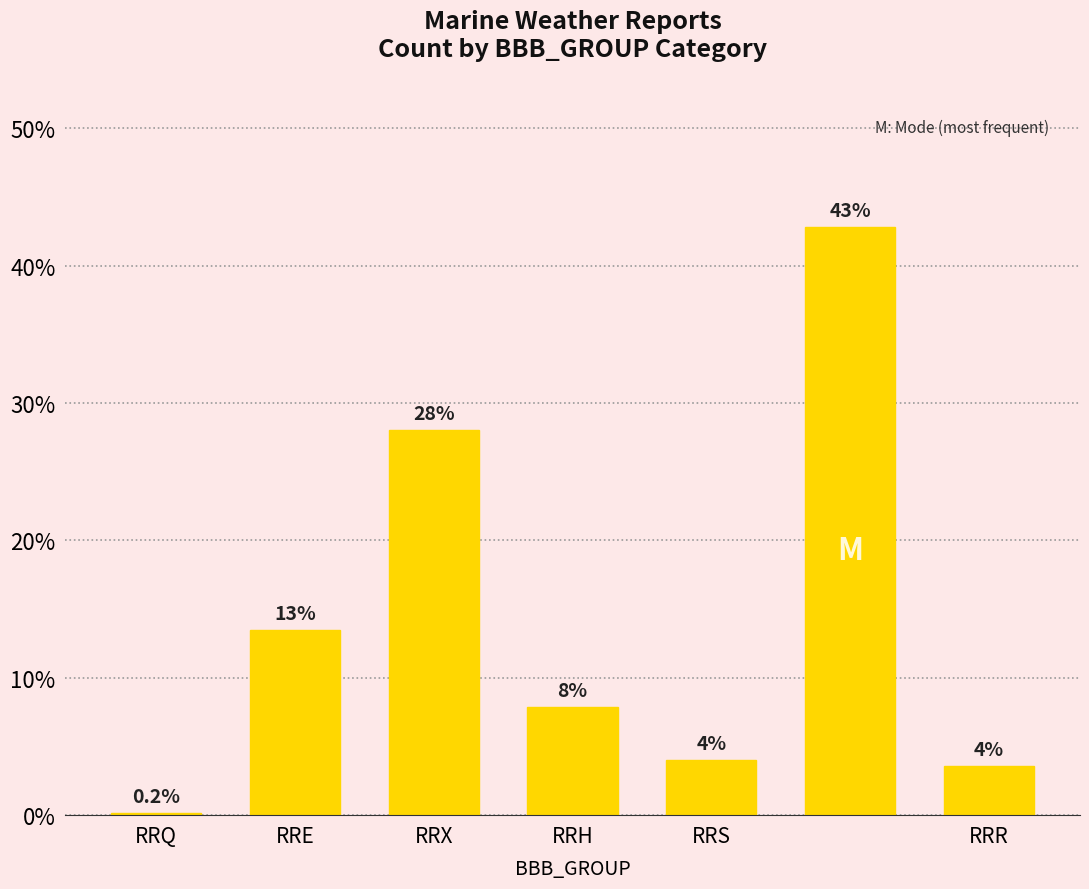

Are the bars horizontal?

No